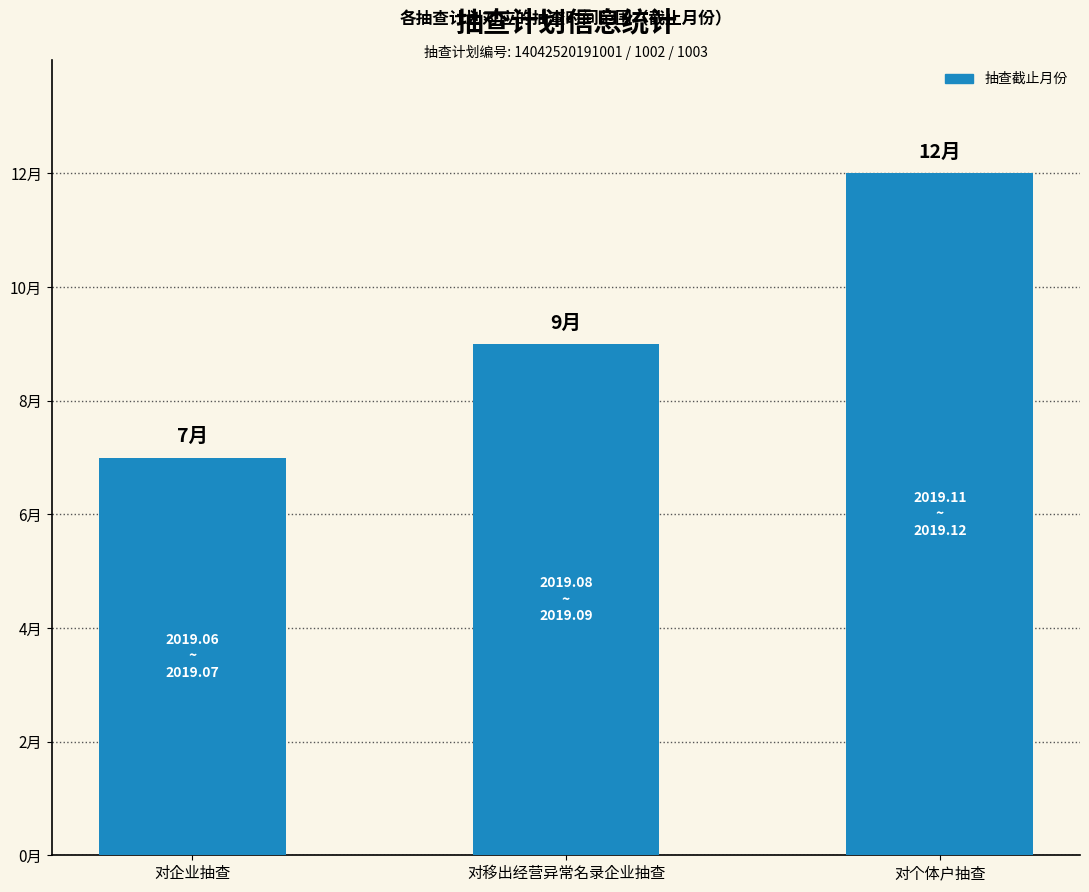

Does the chart contain any negative values?

No